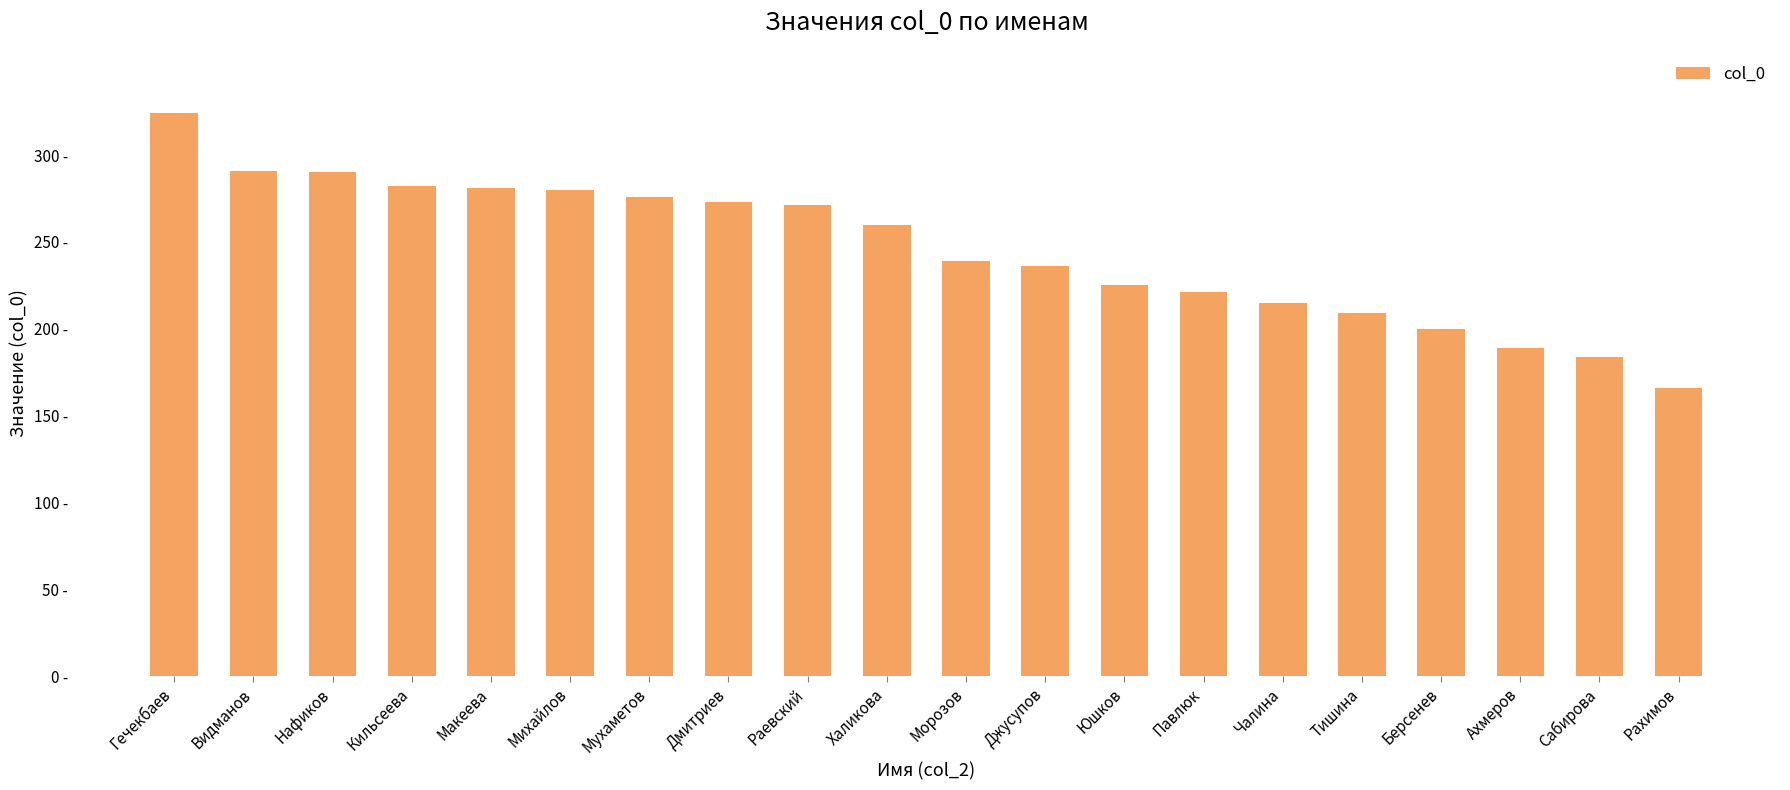

True or false: the data shows 276 at Мухаметов.

True